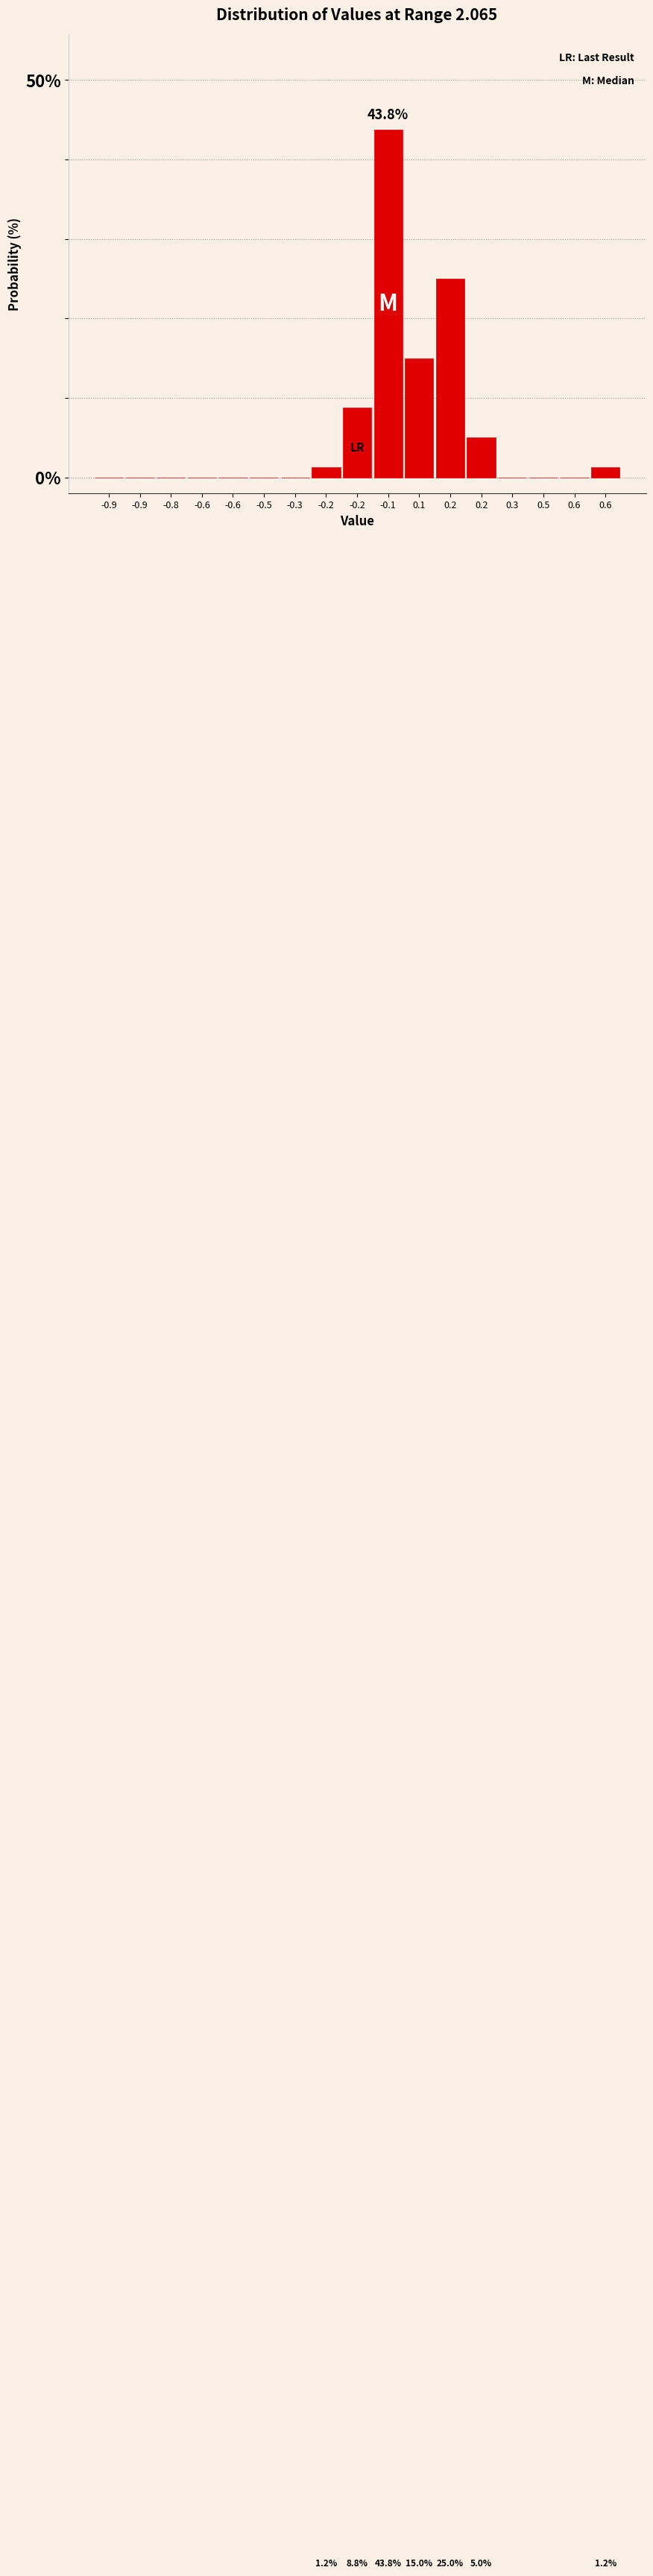

How many categories are shown in the chart?

17